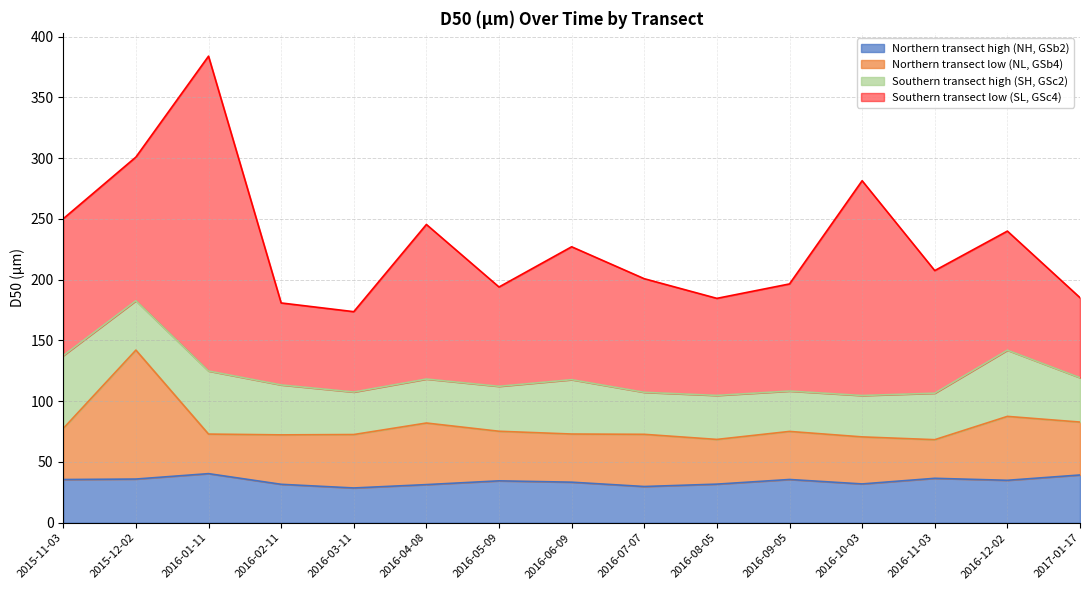

At which category is the sum across all series the highest?

2016-01-11